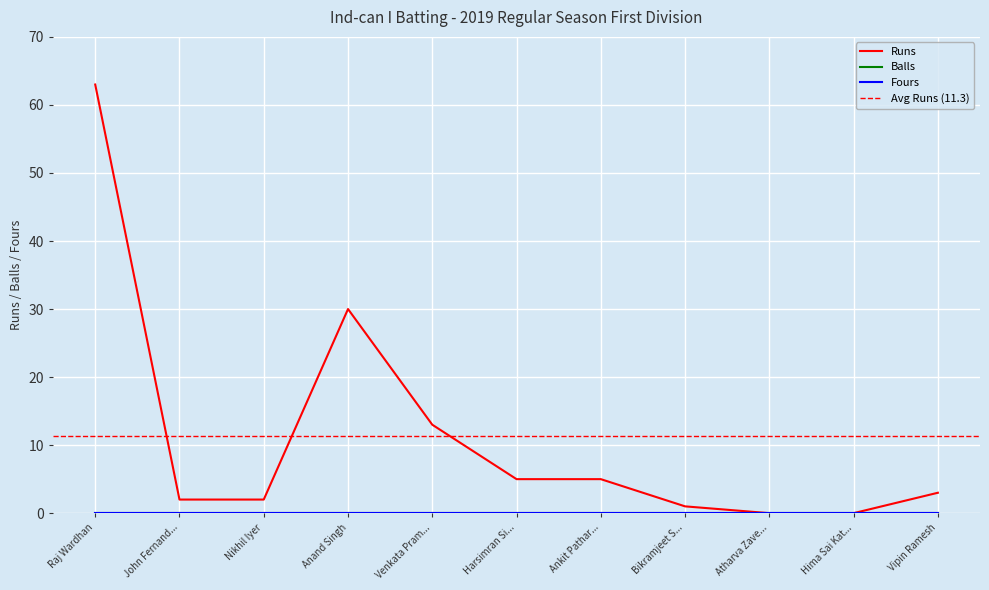

Is the value of Runs at Anand Singh greater than the value of Fours at Venkata Pramod Pelluri?

Yes